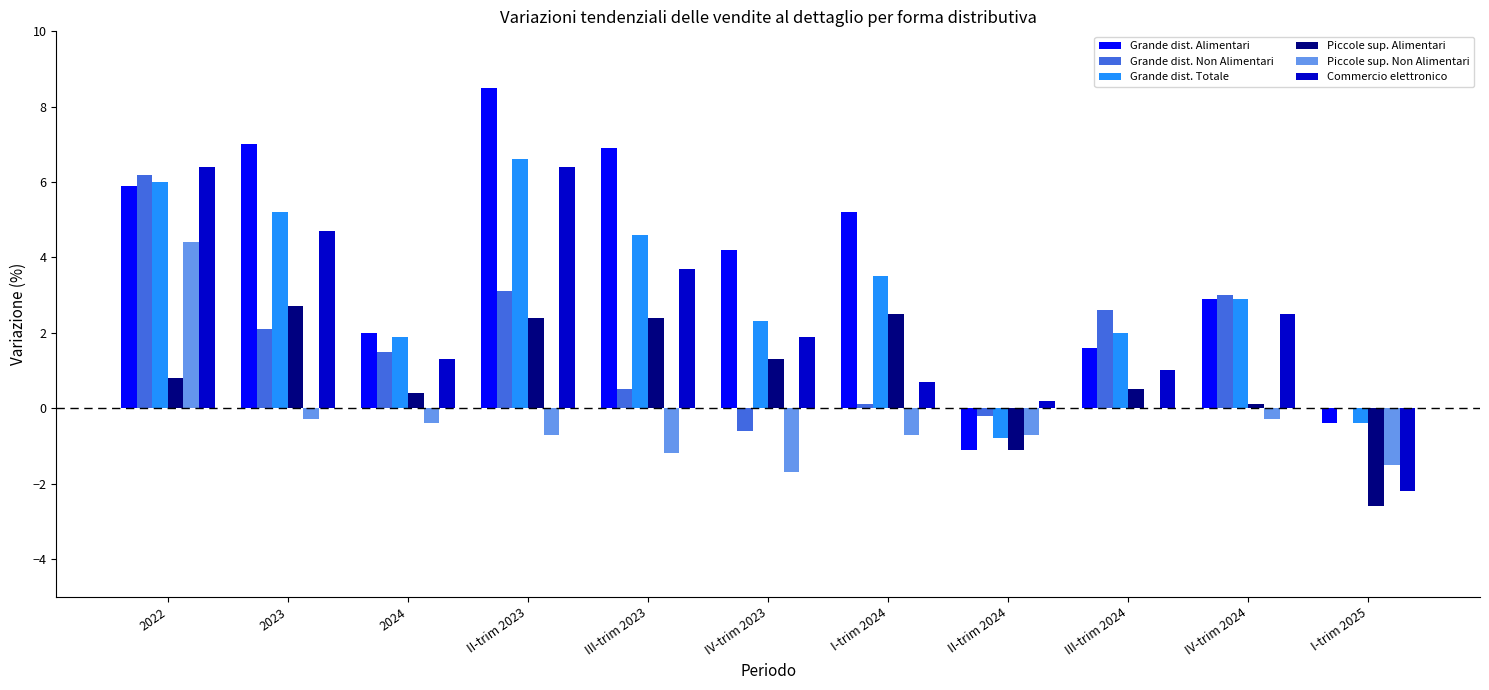

Count the number of data series in this chart.

6